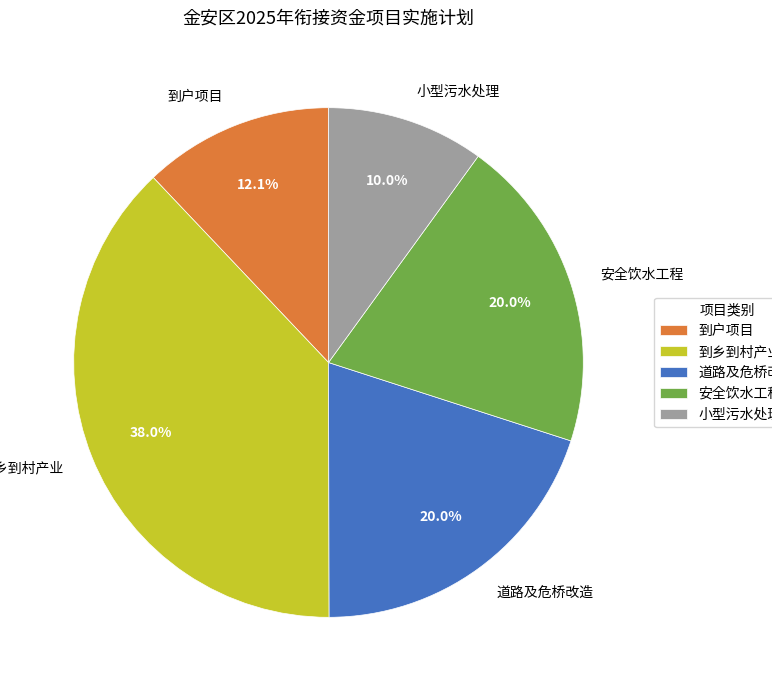

To the nearest percent, what percentage of the pie is 到乡到村产业?

38%